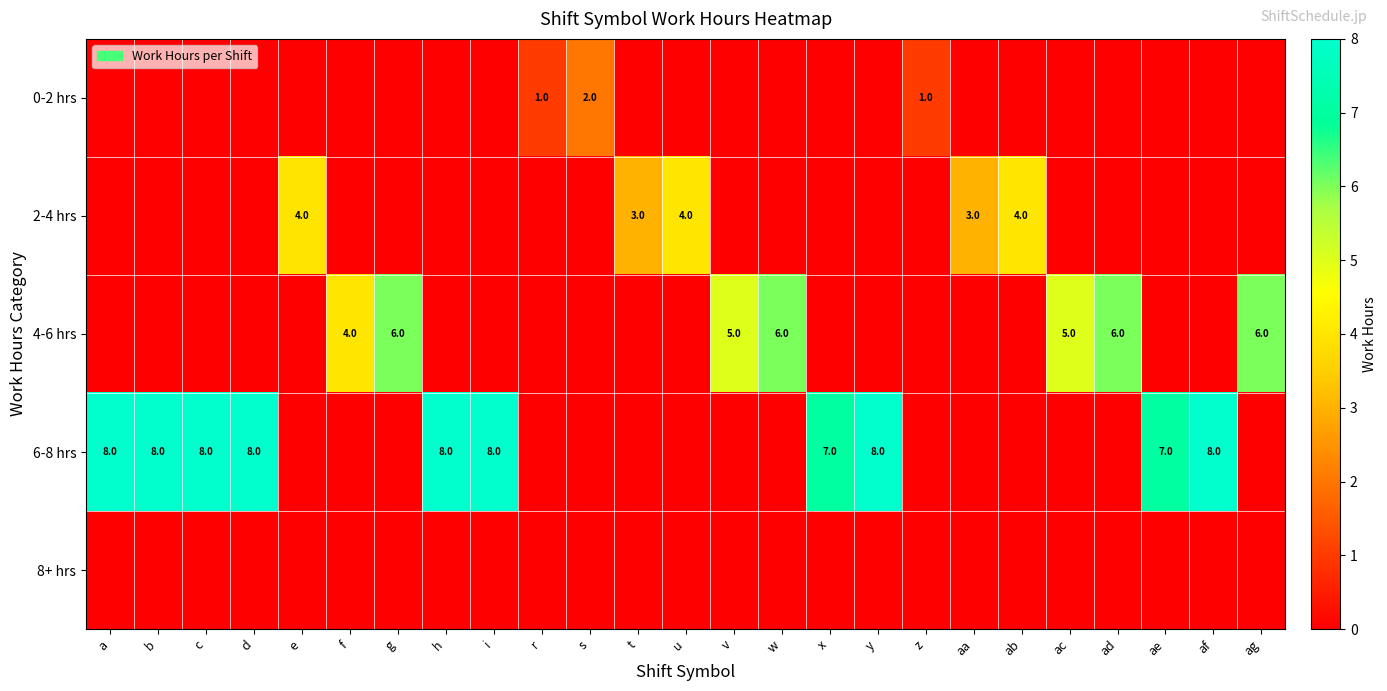

Which series has the largest total across all categories?

6-8 hrs